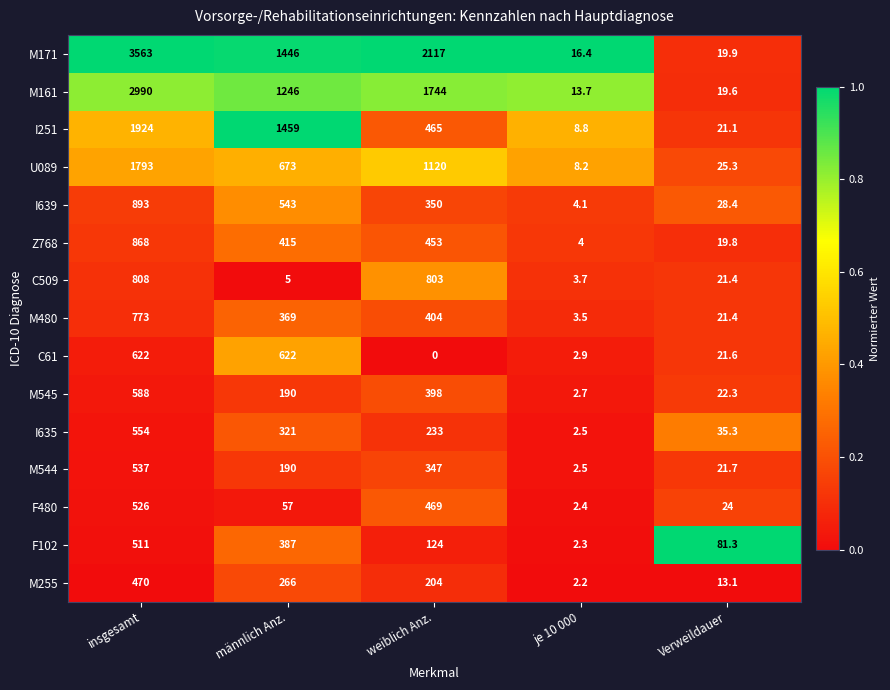

Which series has the largest range (max minus min)?

M171